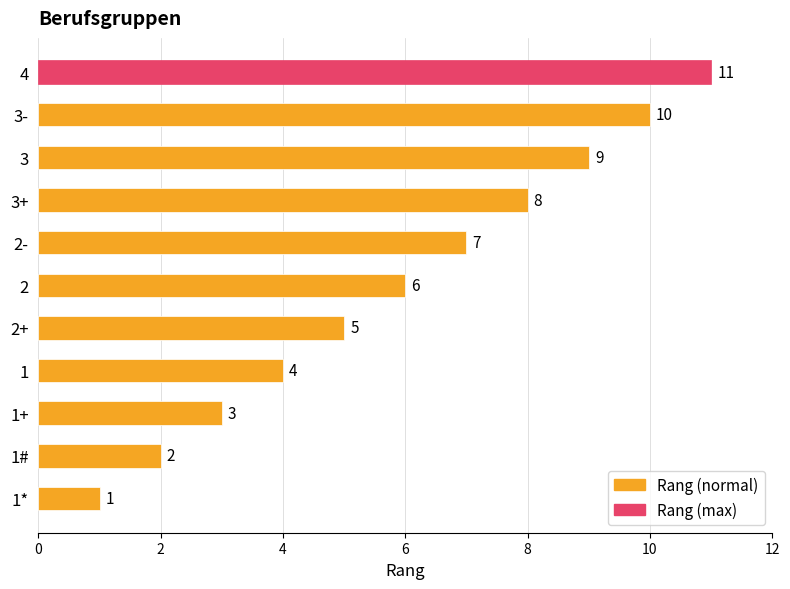

List the labels in order of value, smallest first.

1*, 1#, 1+, 1, 2+, 2, 2-, 3+, 3, 3-, 4